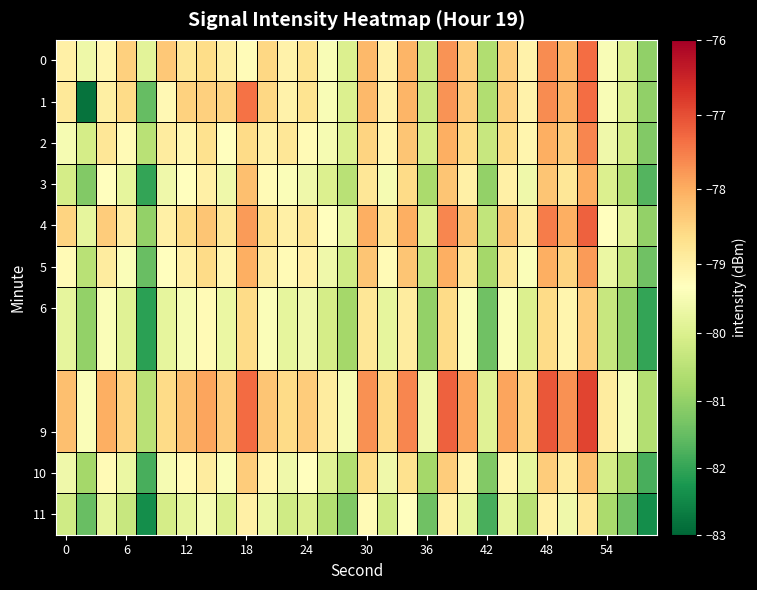

How many distinct data groups are displayed?

10